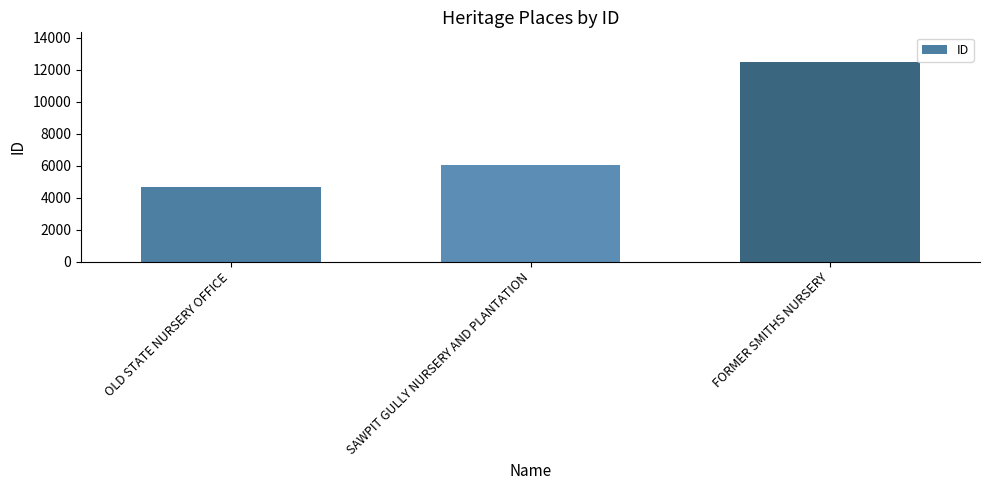

The chart shows a value of 4663 at OLD STATE NURSERY OFFICE. True or false?

True